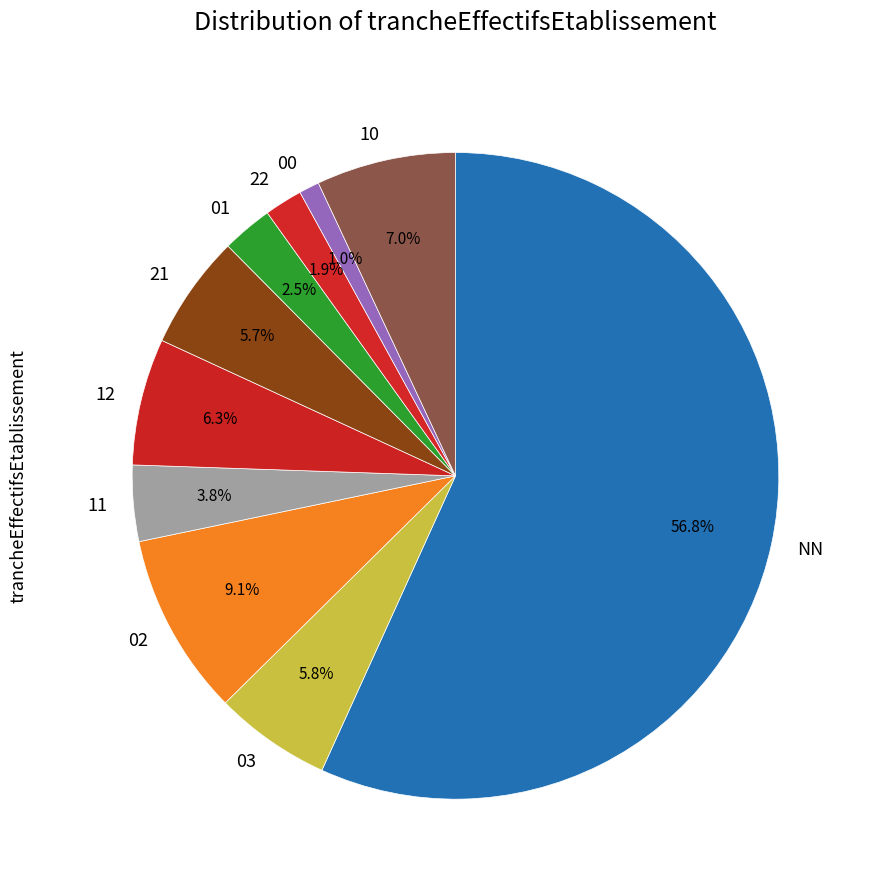

What percentage is the 03 slice, to the nearest percent?

6%